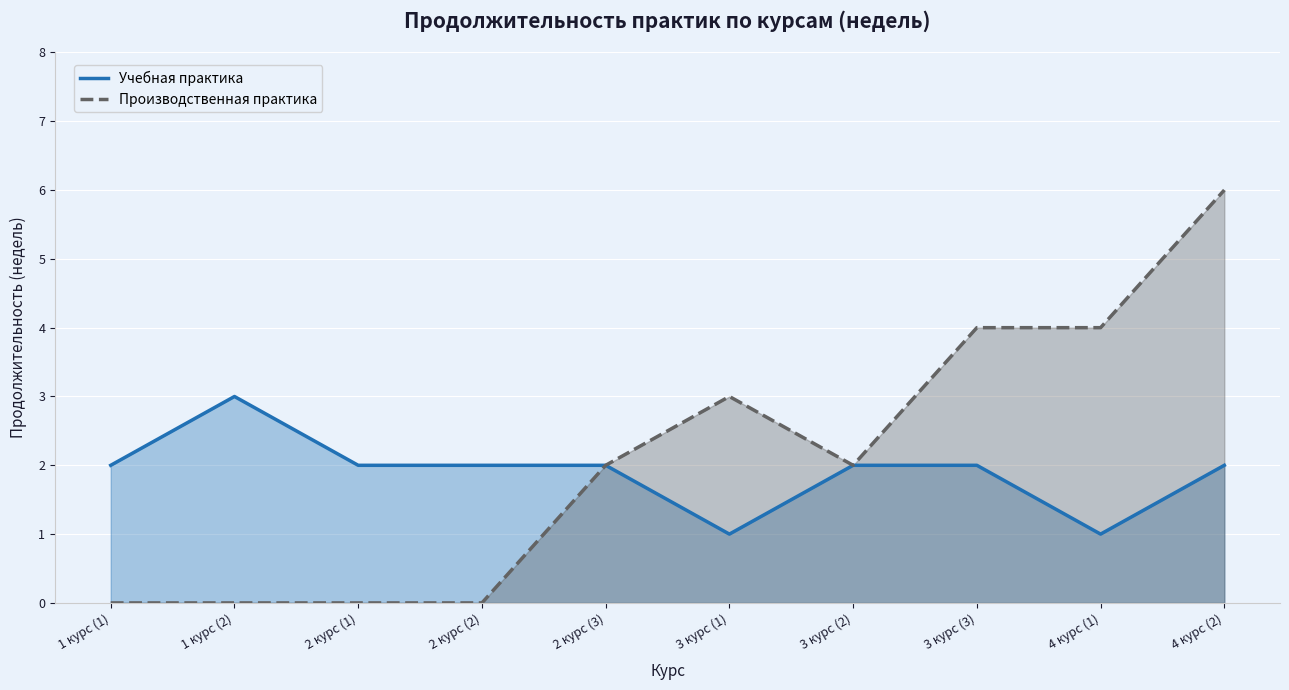

The Производственная практика series shows 3 at 3 курс (1). True or false?

True